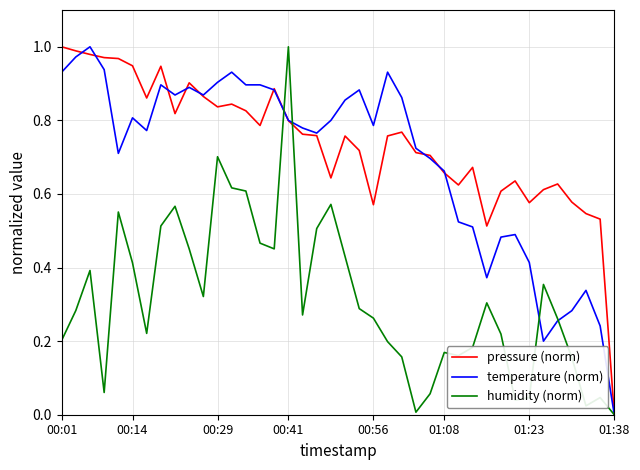

How many lines are shown in the chart?

3